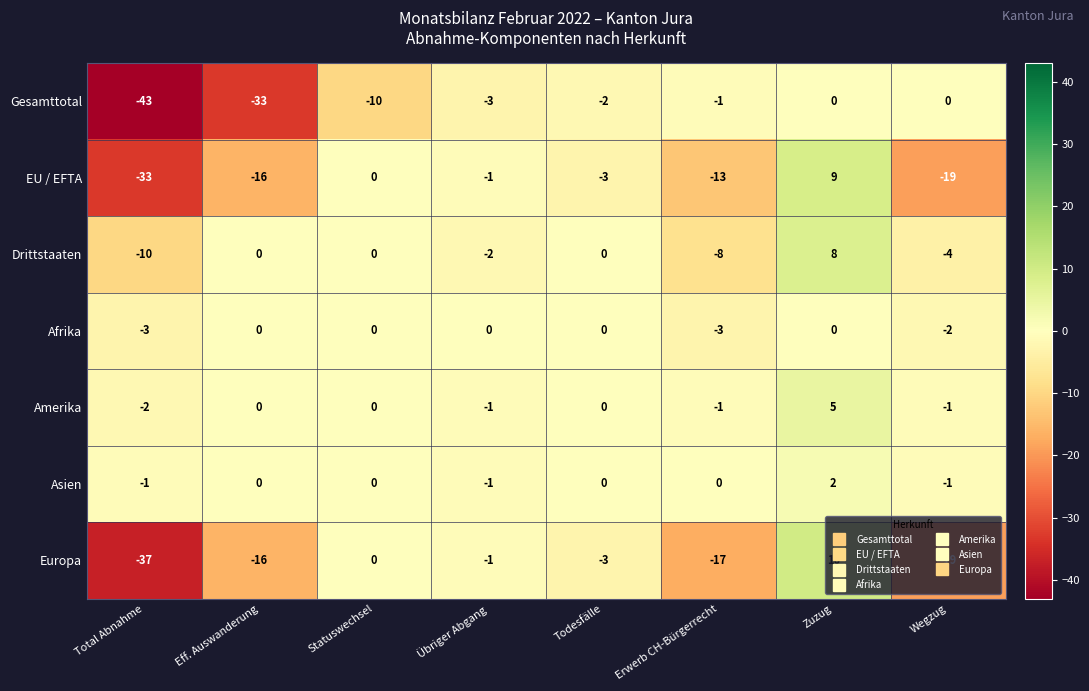

What is the spread (max minus min) of values at Zuzug?

10